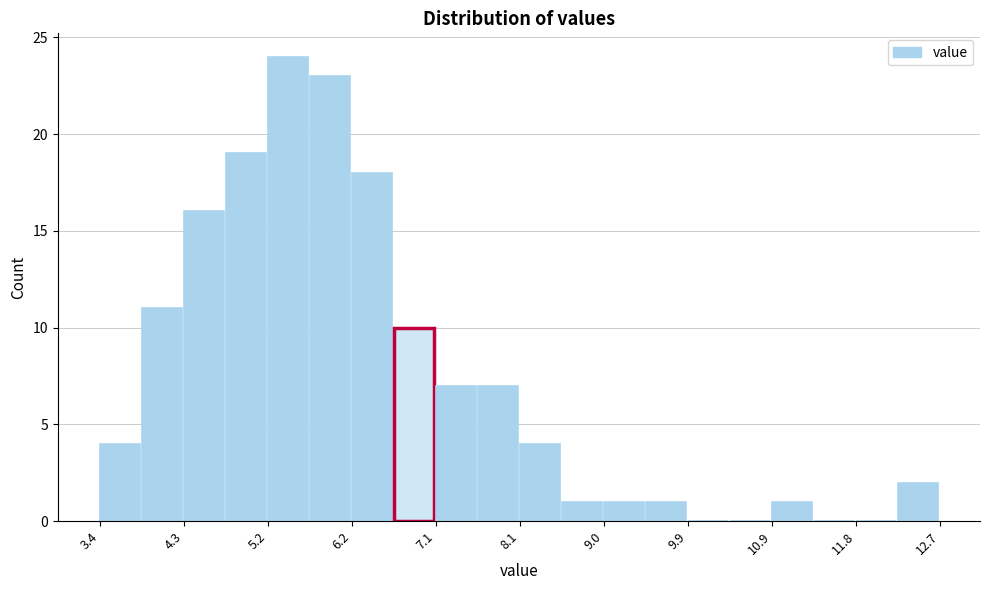

Reading left to right, list every bar in this chart as the range it spans on the x-axis followed by its height. Neither the bar edges nor the heights are printed on the chart, so give them approximately, as read against the axes.

3.4 to 3.8: 4
3.8 to 4.3: 11
4.3 to 4.8: 16
4.8 to 5.2: 19
5.2 to 5.7: 24
5.7 to 6.2: 23
6.2 to 6.6: 18
6.6 to 7.1: 10
7.1 to 7.6: 7
7.6 to 8.1: 7
8.1 to 8.5: 4
8.5 to 9.0: 1
9.0 to 9.5: 1
9.5 to 9.9: 1
9.9 to 10.4: 0
10.4 to 10.9: 0
10.9 to 11.3: 1
11.3 to 11.8: 0
11.8 to 12.3: 0
12.3 to 12.7: 2